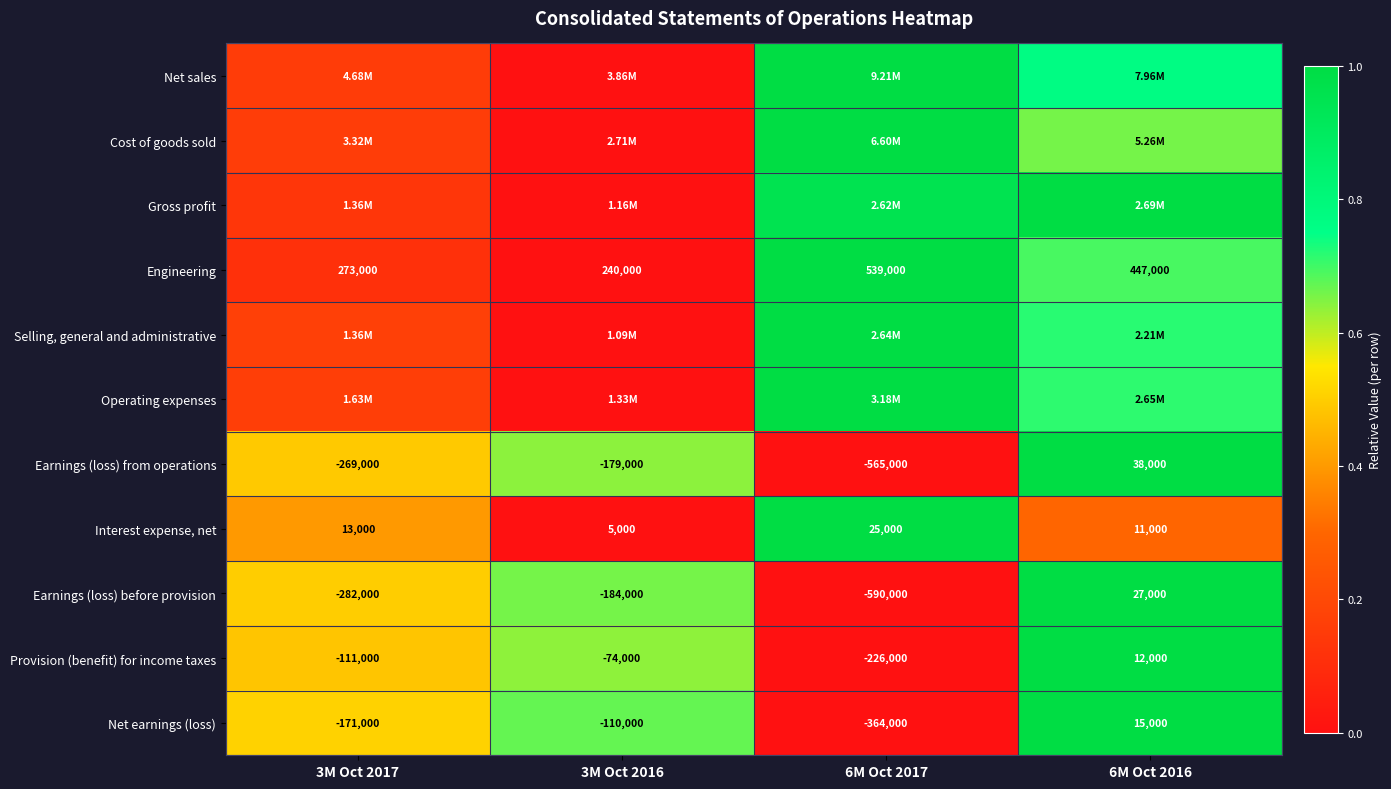

Count the Provision (benefit) for income taxes values in the range 0 to 1.

4